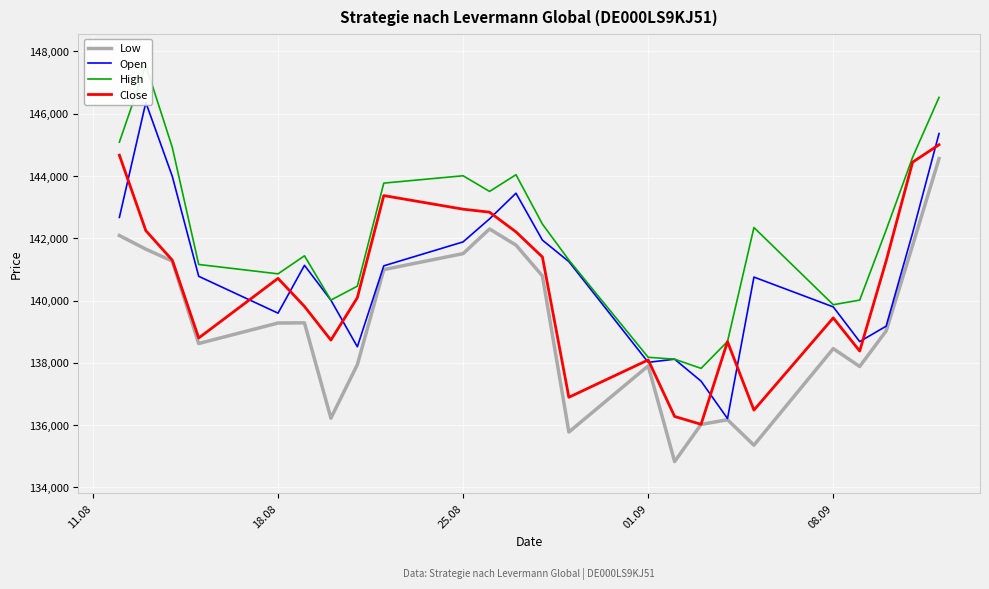

What is the minimum value for Close?

136026